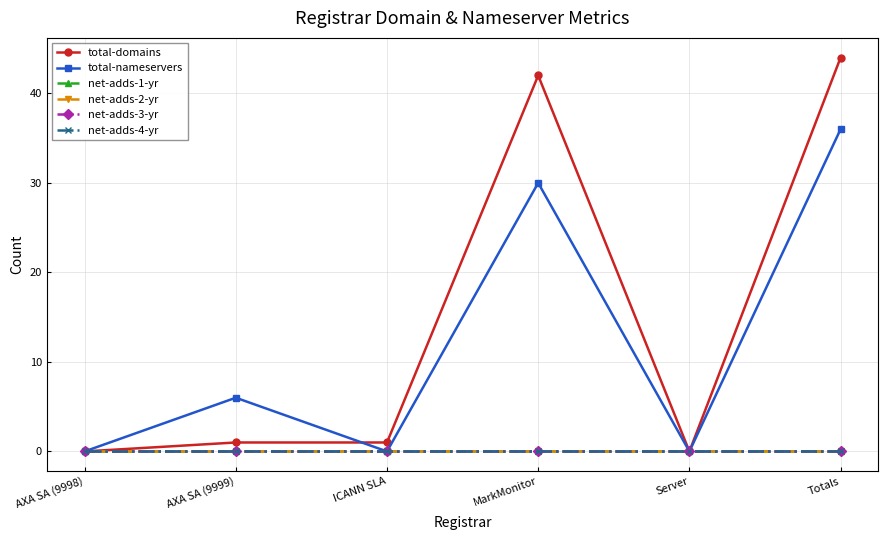

List the labels in order of net-adds-4-yr value, largest first.

AXA SA (9998), AXA SA (9999), ICANN SLA, MarkMonitor, Server, Totals